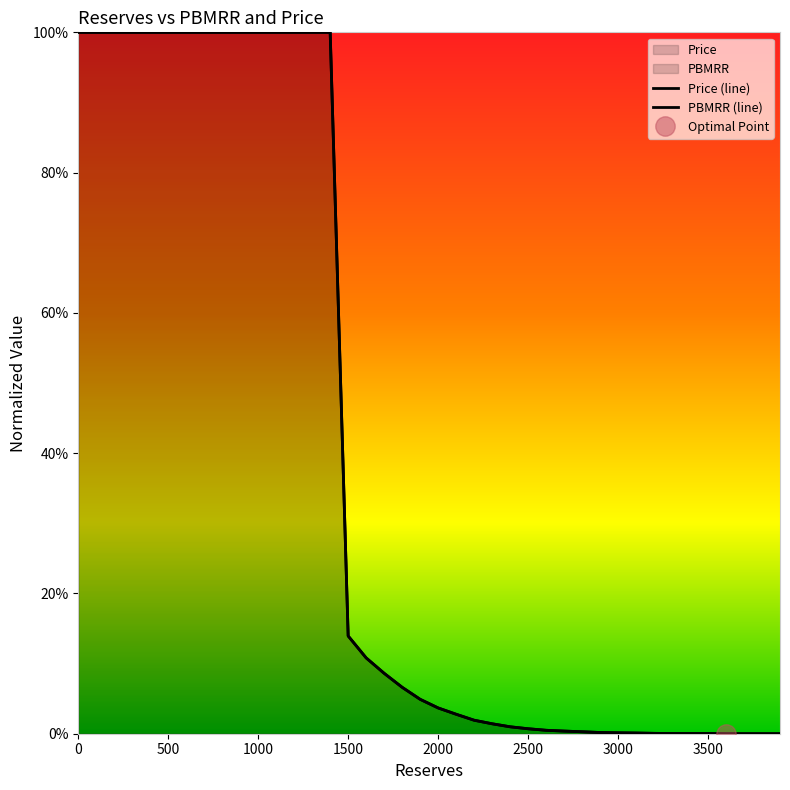

The value of PBMRR at 2700 is 0.0. True or false?

False